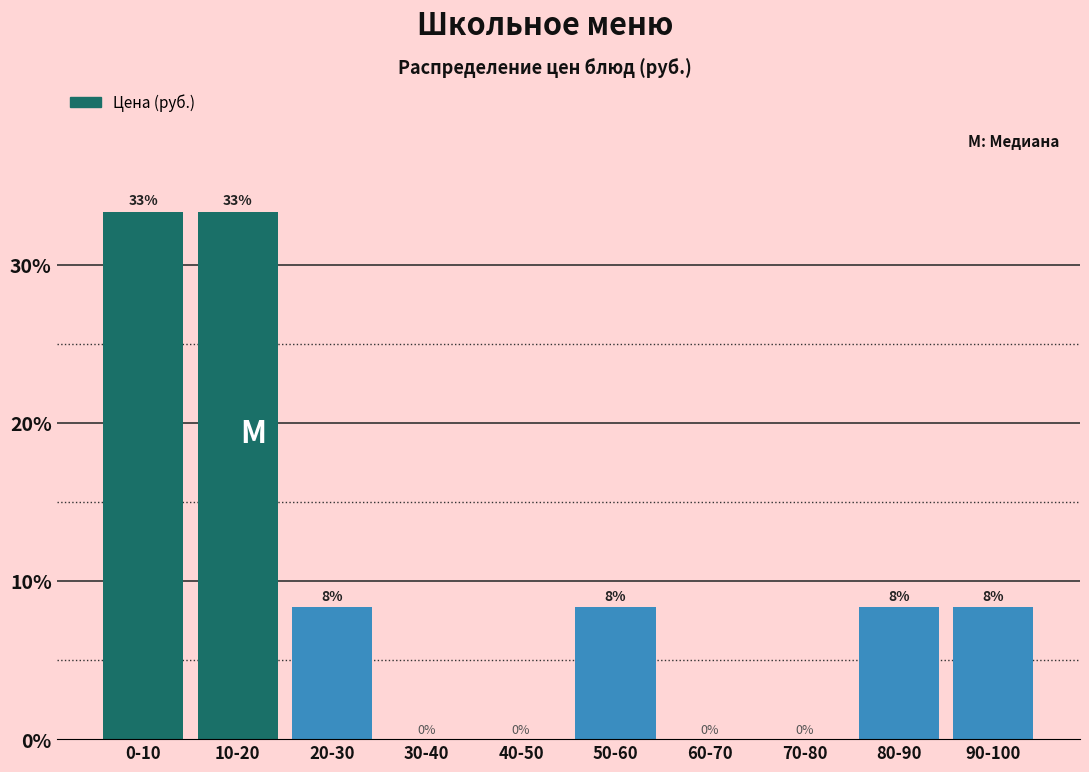

Are the bars horizontal?

No